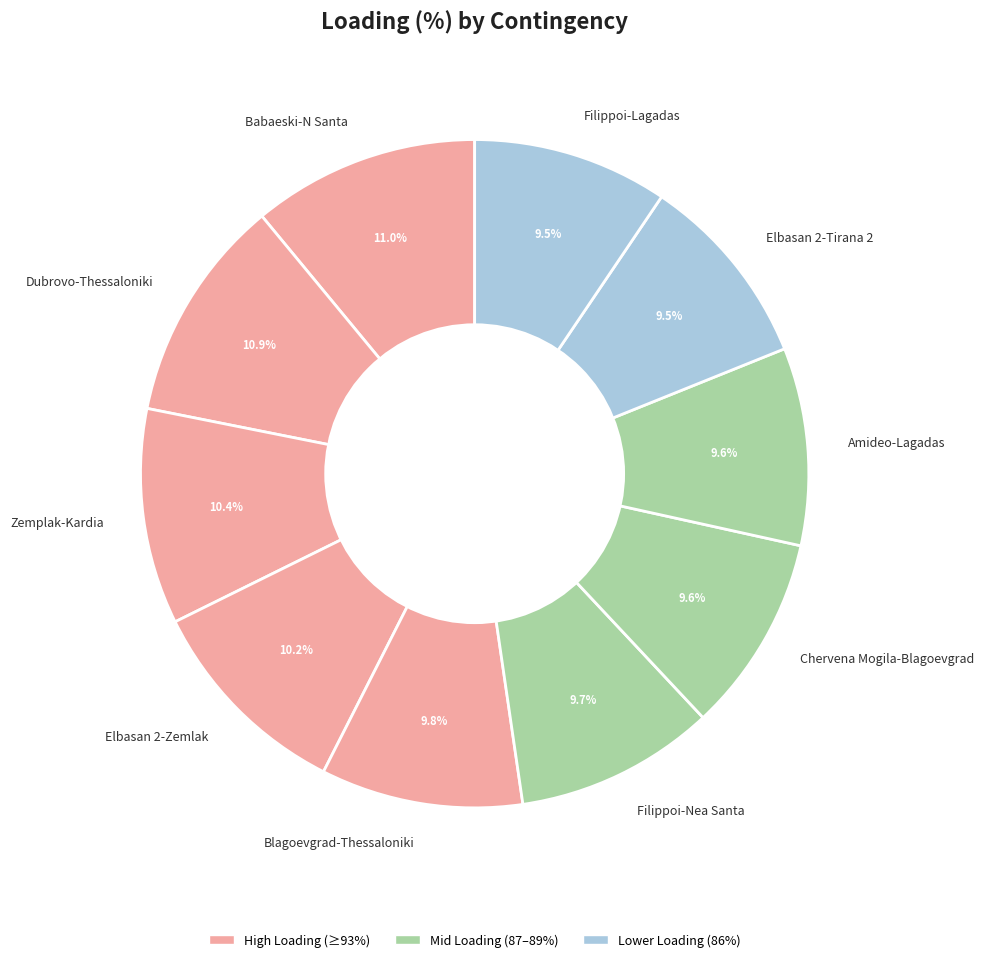

What portion of the pie excludes Babaeski-N Santa?

89.0%